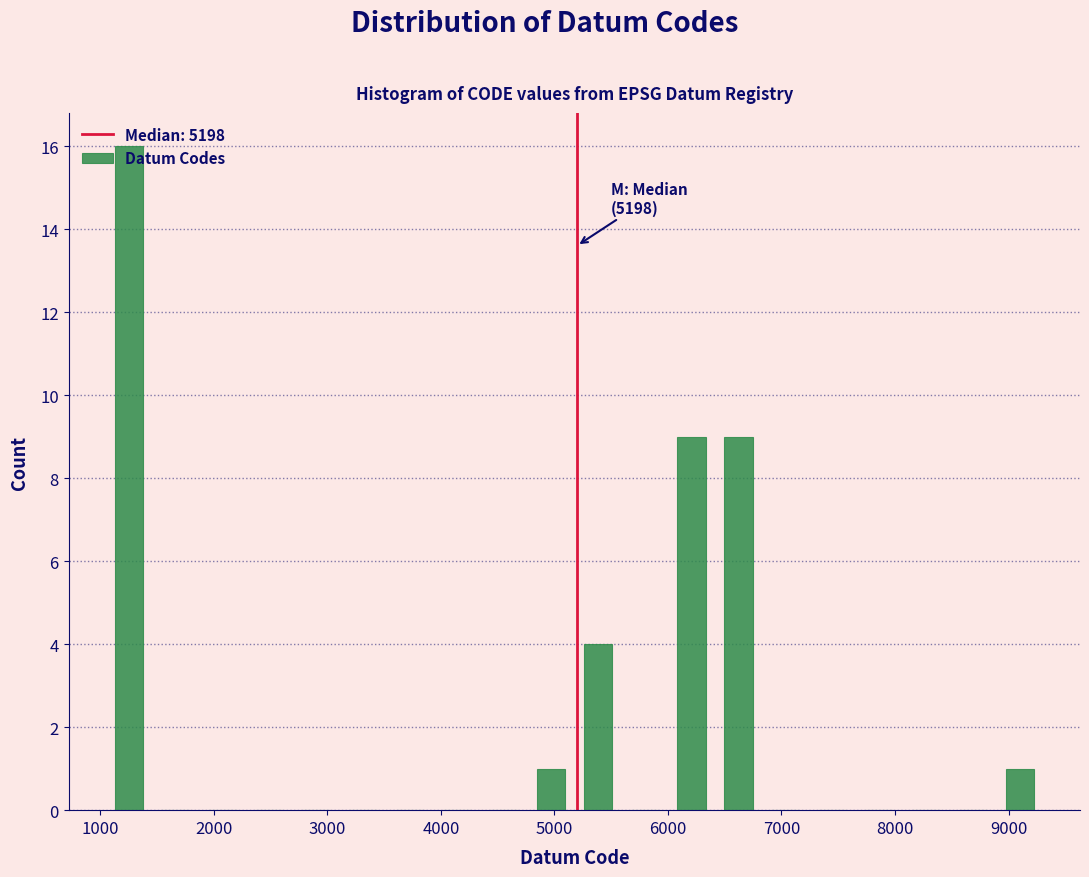

Which range on the x-axis has the tallest bar?

1000 to 1500